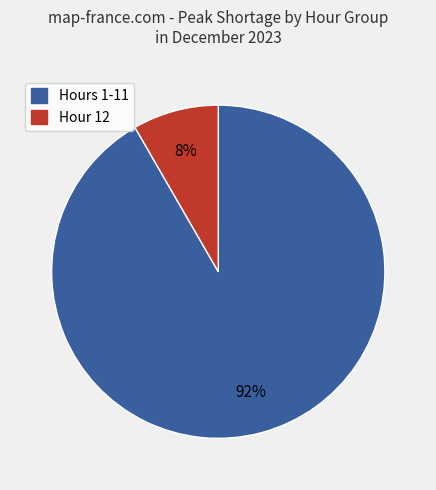

Does any single category account for the majority?

Yes